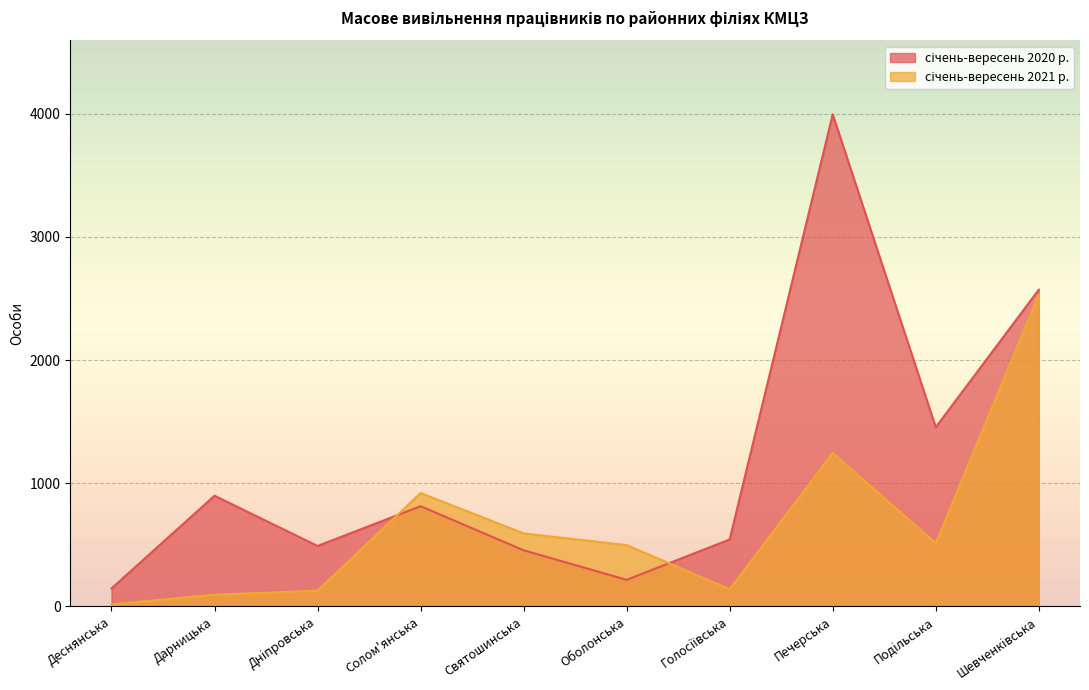

What is the label of the 4th point from the left?

Солом'янська